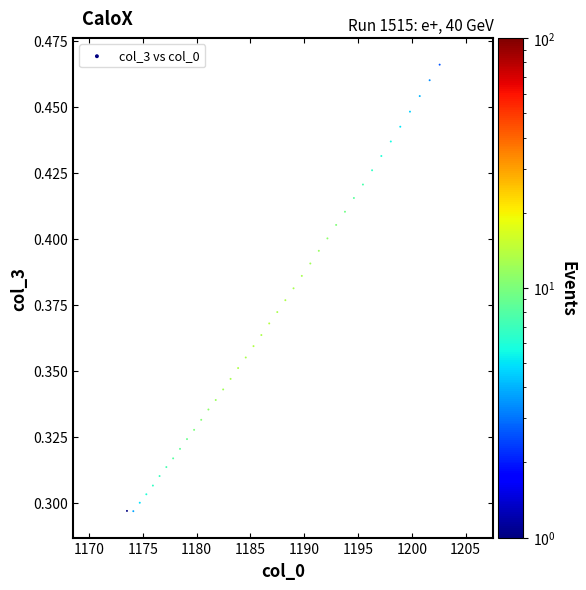

What is the range of X values (max minus min)?

29.1